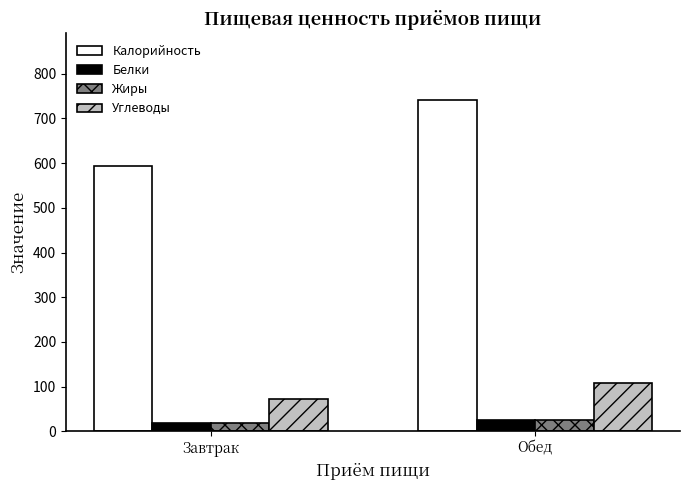

At how many categories does at least one series exceed 50?

2